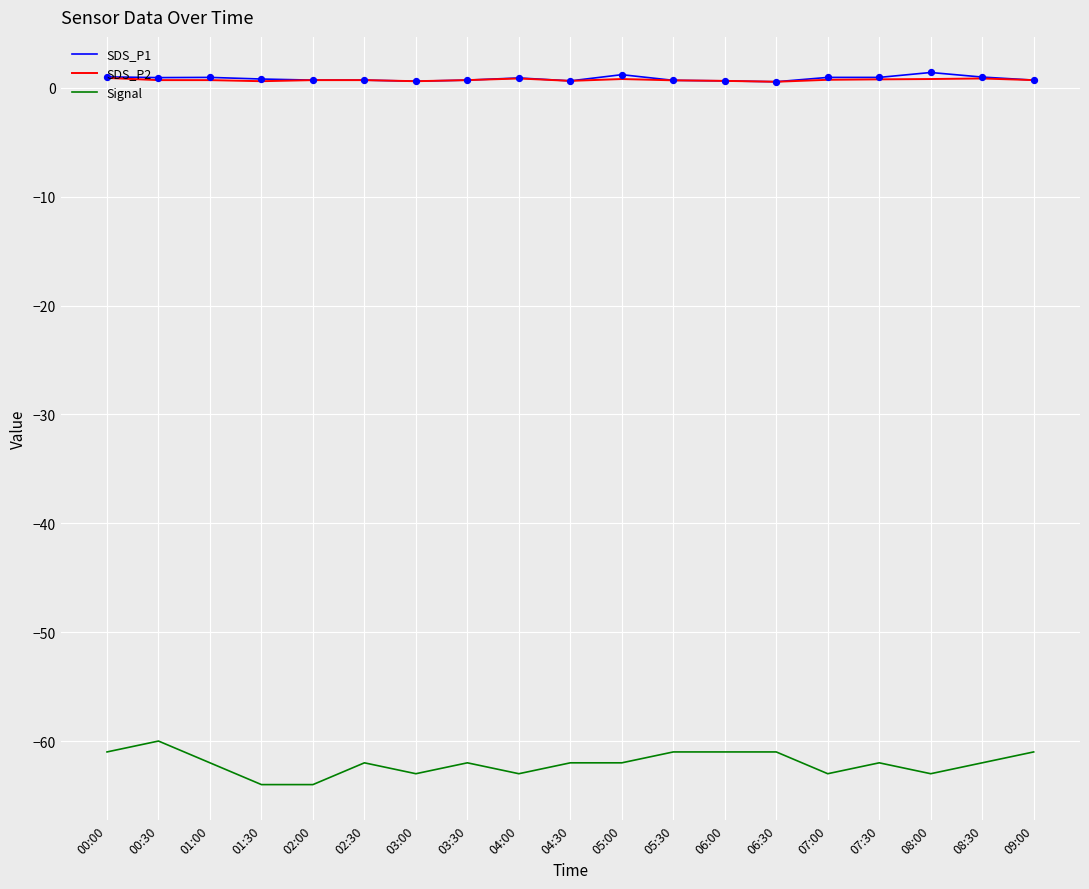

Is the value of SDS_P2 at 05:30 greater than the value of Signal at 04:30?

Yes